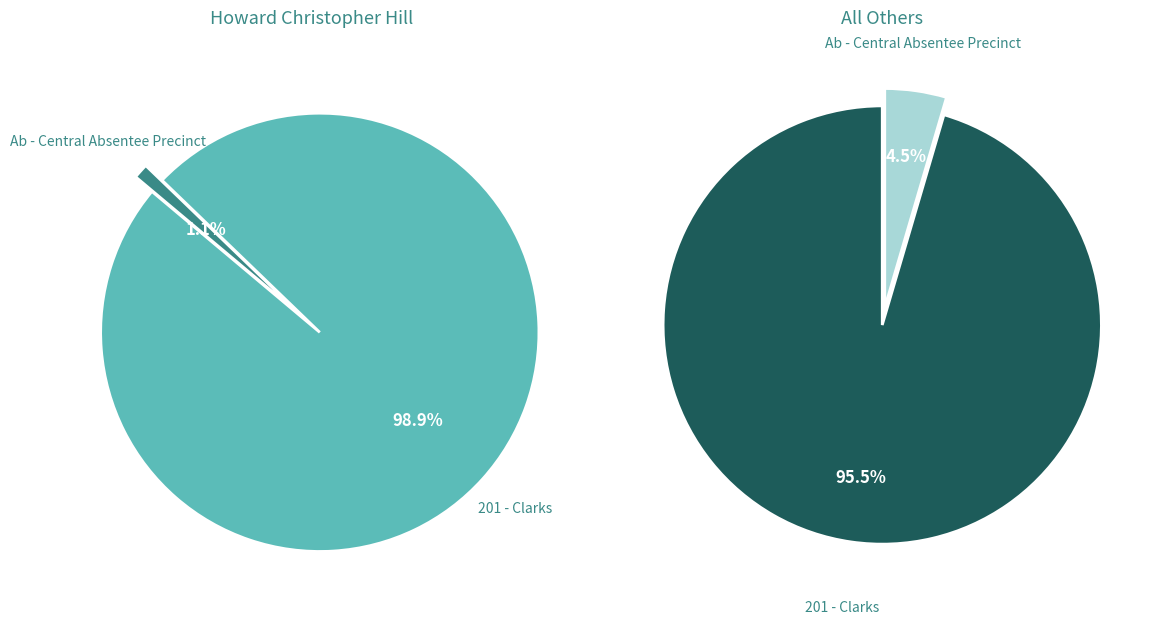

How much of the chart is everything except Ab - Central Absentee Precinct?

98.9%